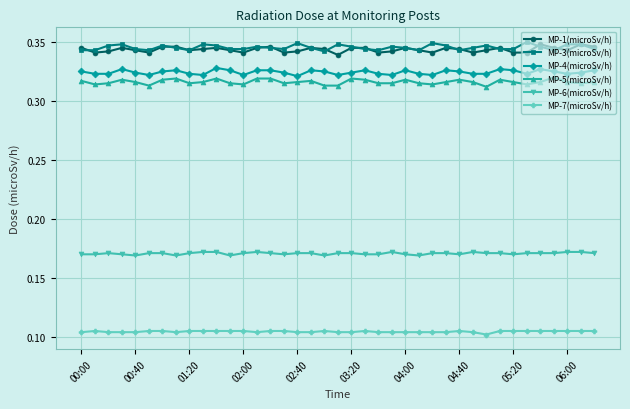

True or false: MP-1(microSv/h) and MP-7(microSv/h) intersect in this chart.

False